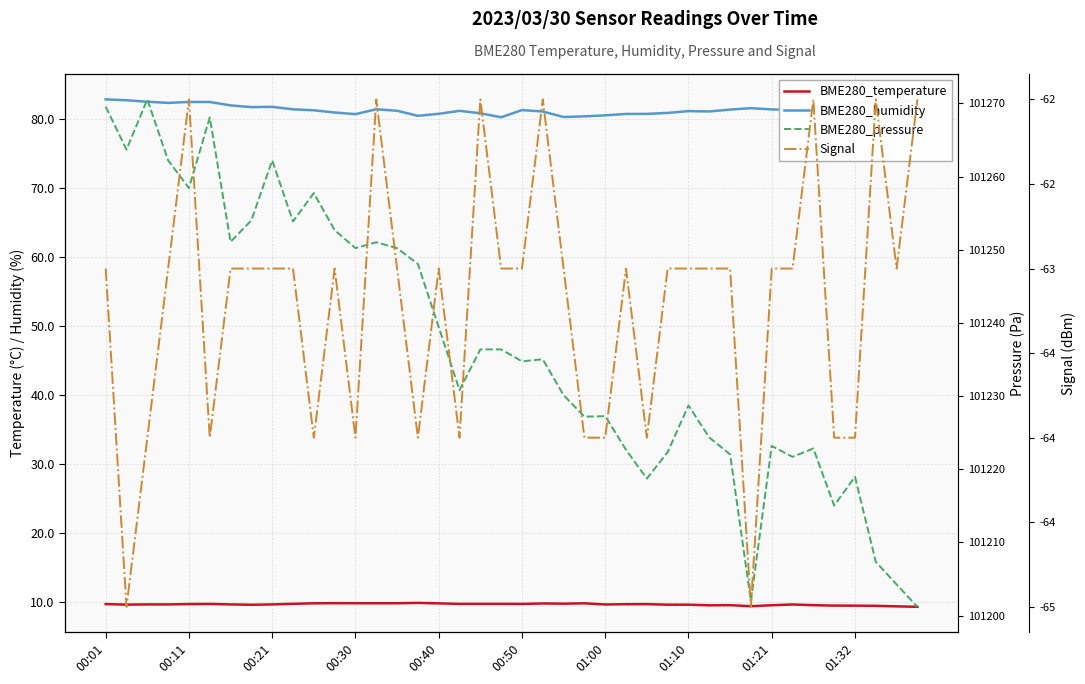

Rank the series by their maximum value, from lowest to highest.

Signal, BME280_temperature, BME280_humidity, BME280_pressure